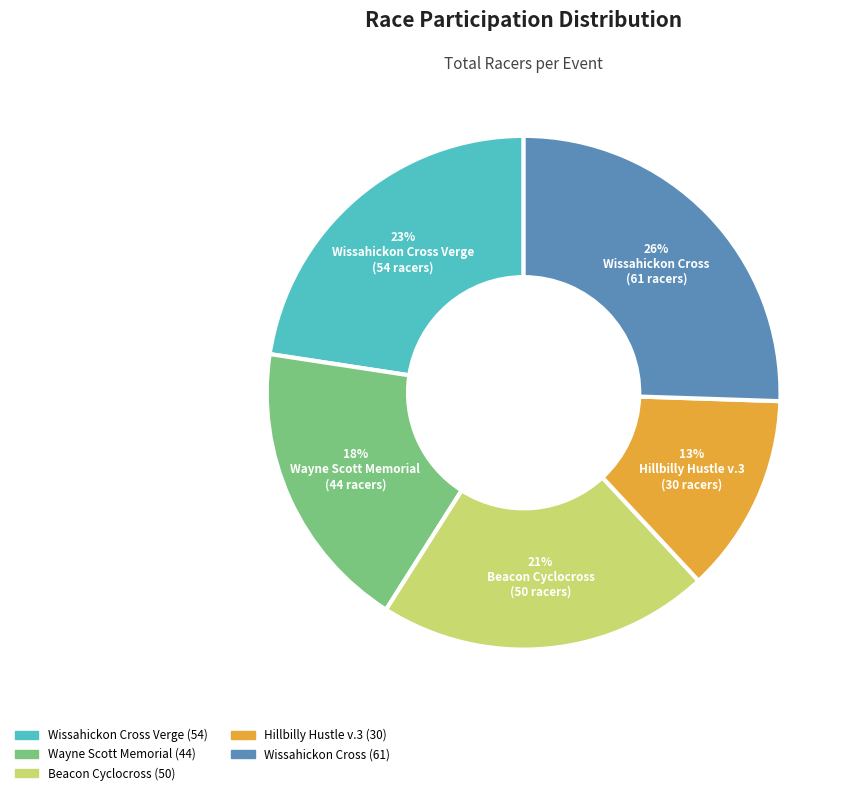

To the nearest percent, what is the average slice percentage?

20%